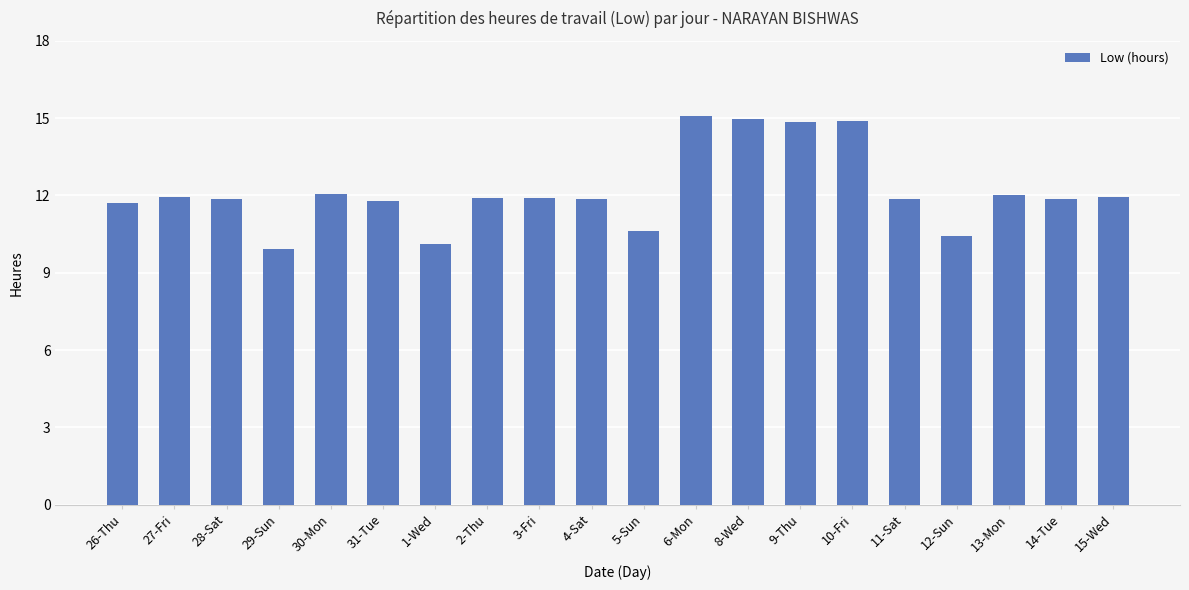

How many data points are less than 11?

4